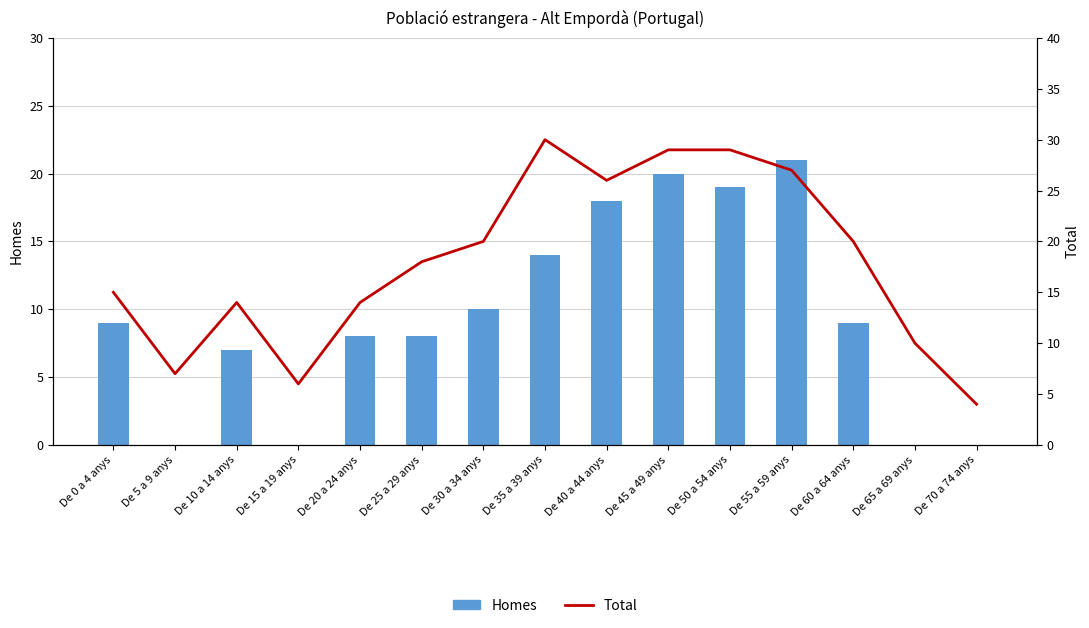

At which category is the sum across all series the highest?

De 45 a 49 anys